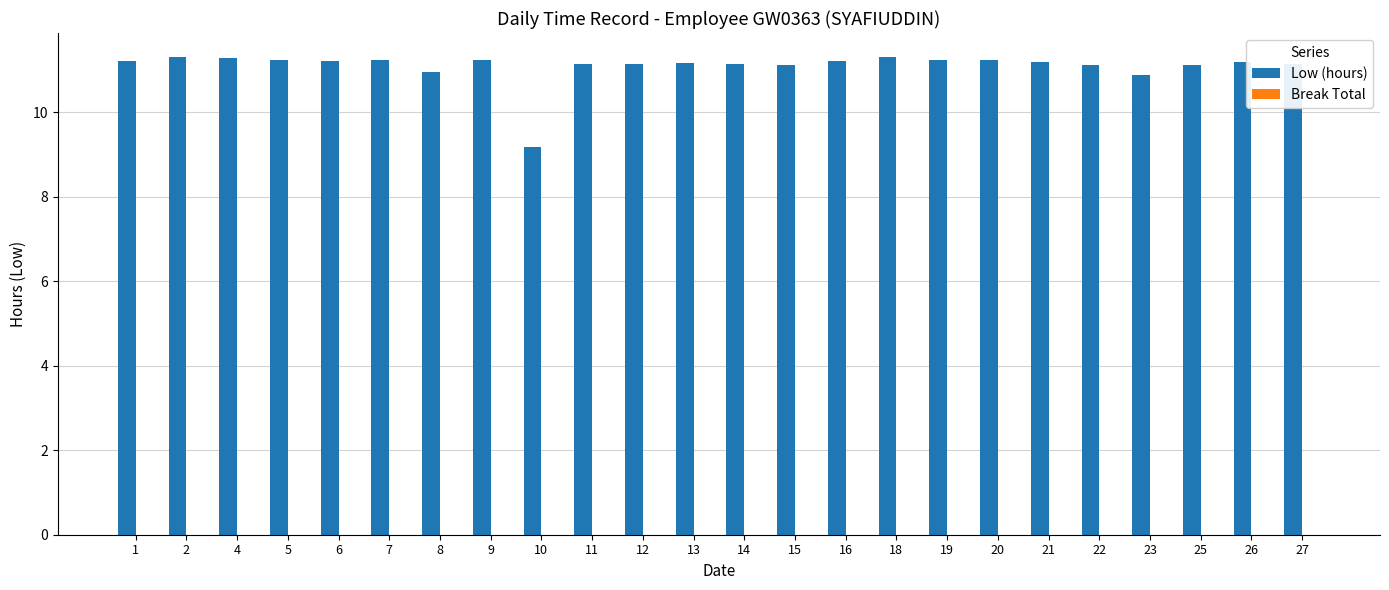

Approximately how many times larger is the value at 6 compared to 25?

1.0